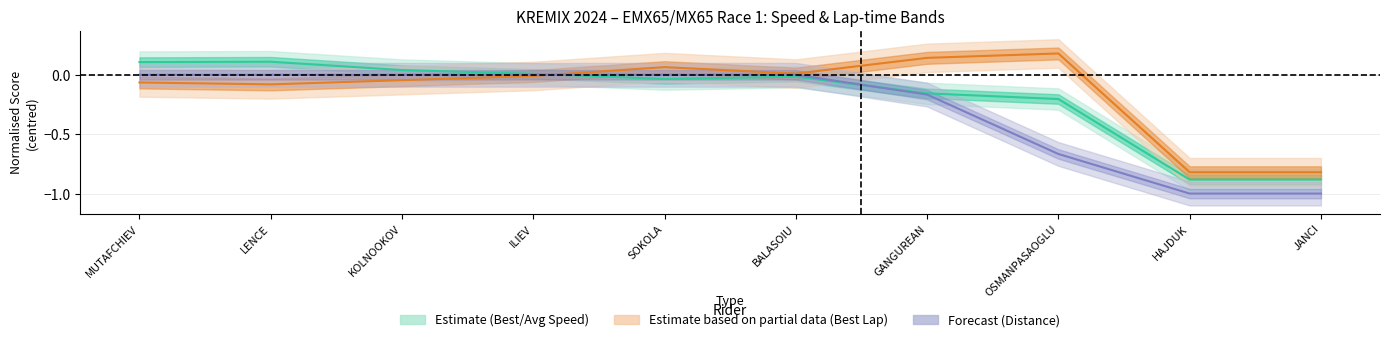

What is the value of the Best Lap time point at the 8th from the left?

0.2